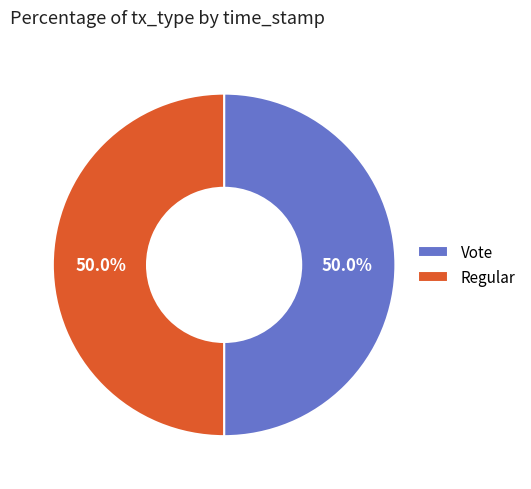

True or false: Regular accounts for 41% of the total.

False